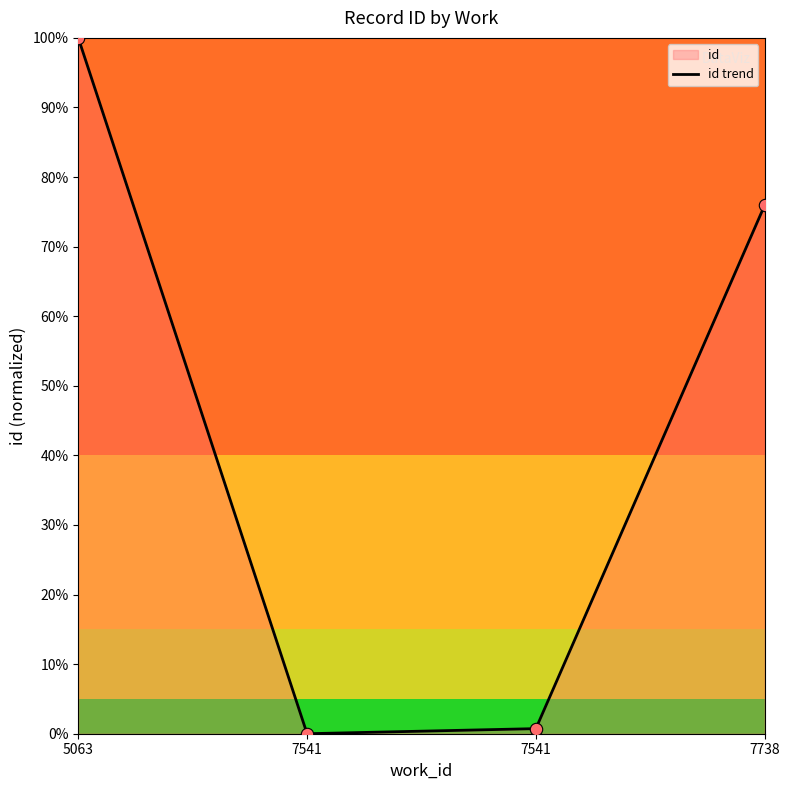

Which has a higher value, 5063 or 7738?

5063